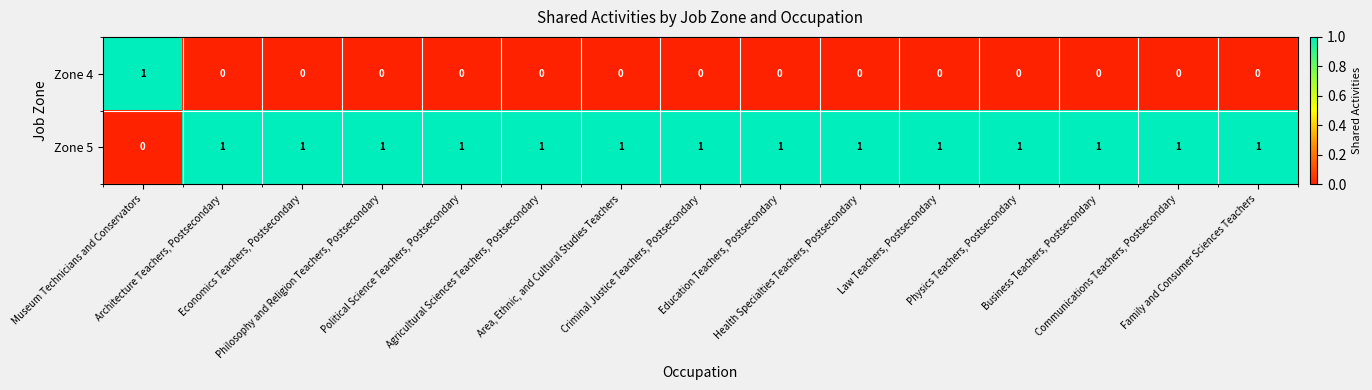

Rank the series by their average value, from lowest to highest.

Zone 4, Zone 5